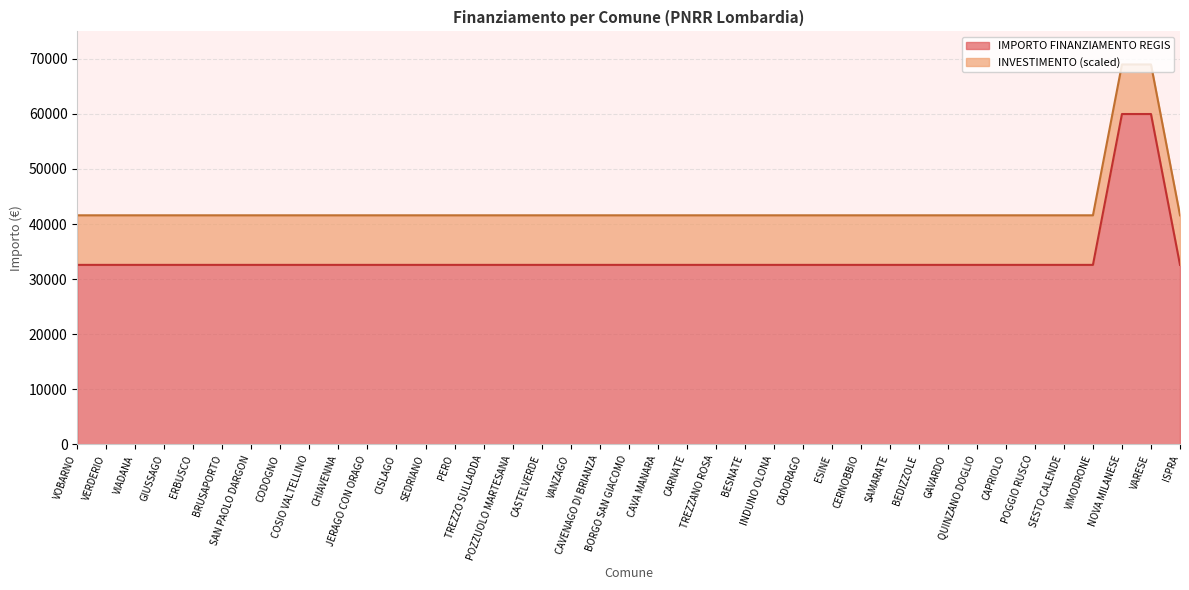

Reading left to right, extract all data points from this chart.

41583.9	41583.9	41583.9	41583.9	41583.9	41583.9	41583.9	41583.9	41583.9	41583.9	41583.9	41583.9	41583.9	41583.9	41583.9	41583.9	41583.9	41583.9	41583.9	41583.9	41583.9	41583.9	41583.9	41583.9	41583.9	41583.9	41583.9	41583.9	41583.9	41583.9	41583.9	41583.9	41583.9	41583.9	41583.9	41583.9	68960.9	68960.9	41583.9